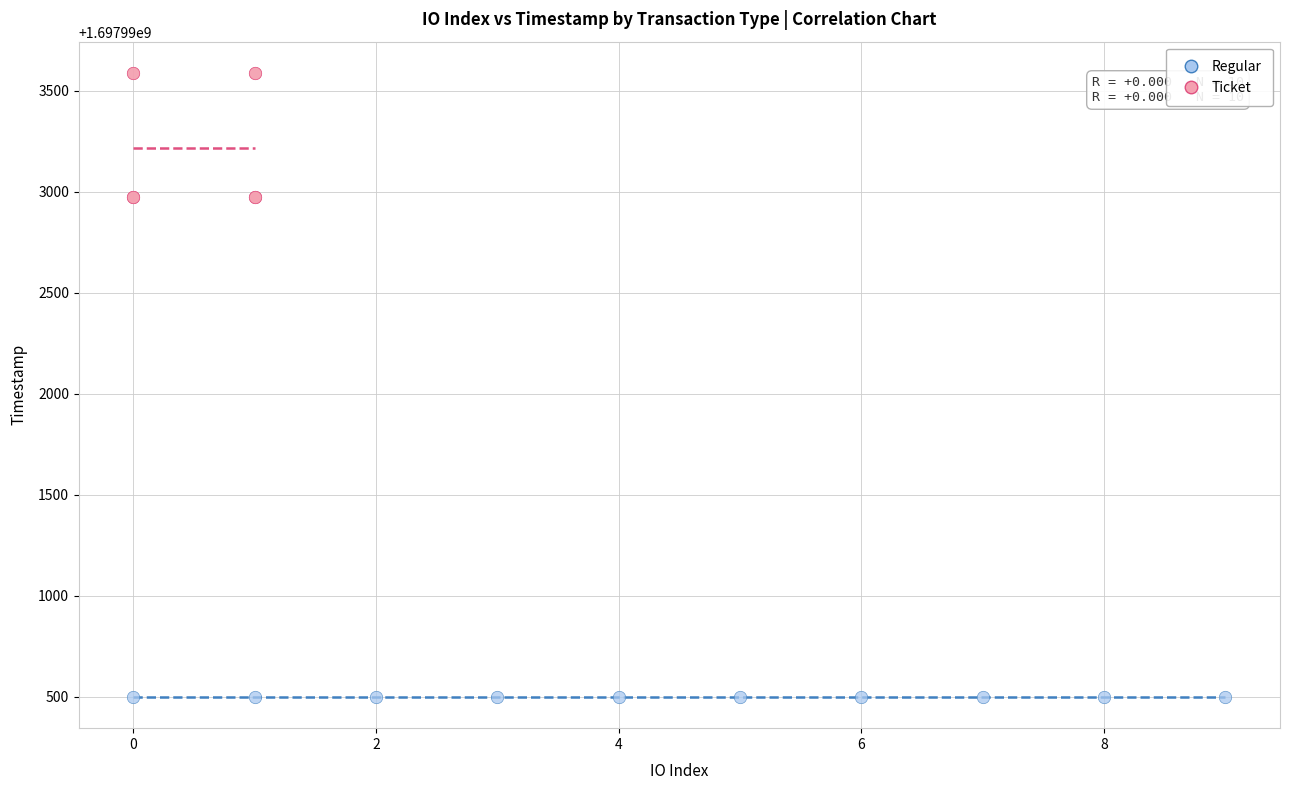

Which series contains the lowest Y value?

Regular